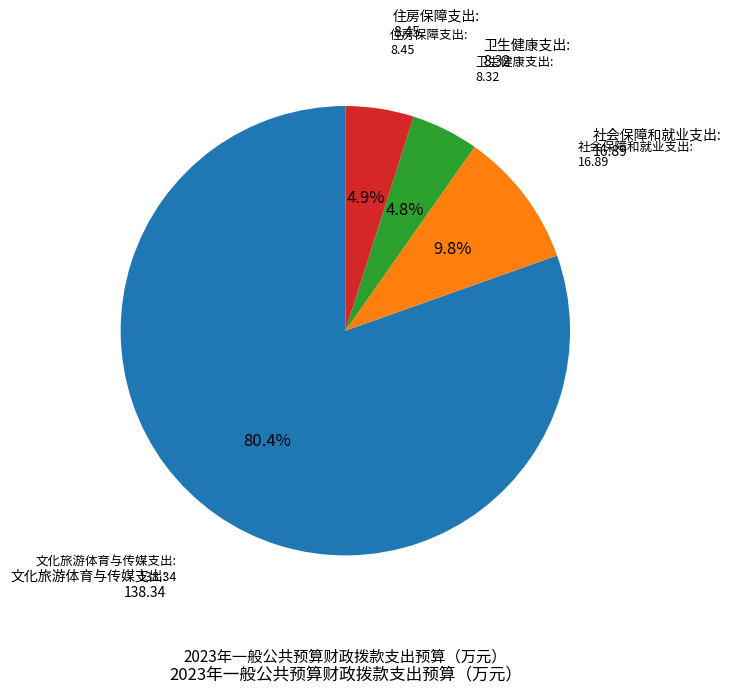

To the nearest percent, what is the average slice percentage?

25%